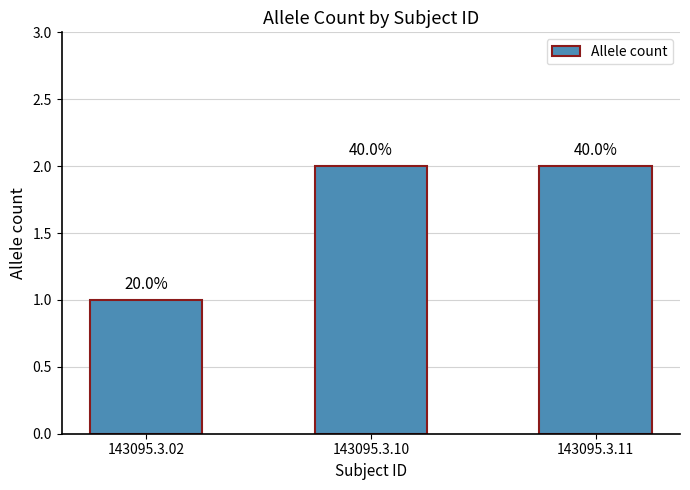

What is the difference between the values at 143095.3.11 and 143095.3.02?

1